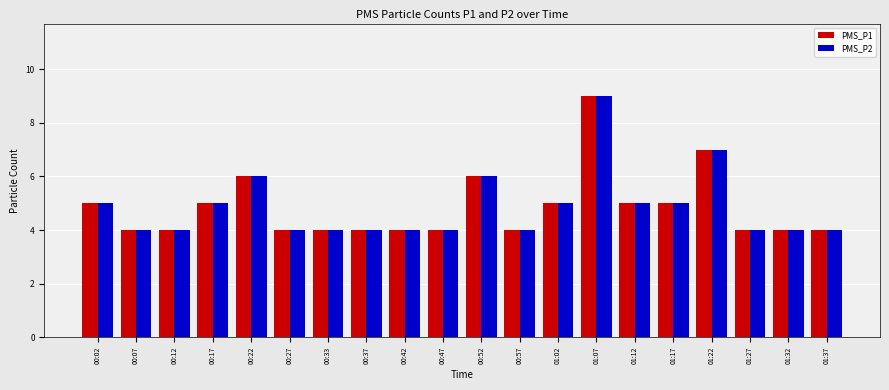

How many bars are there in total?

40